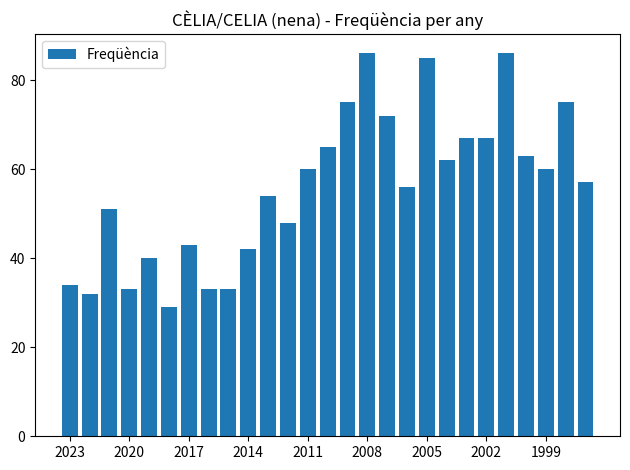

What is the sum of all values?

1508